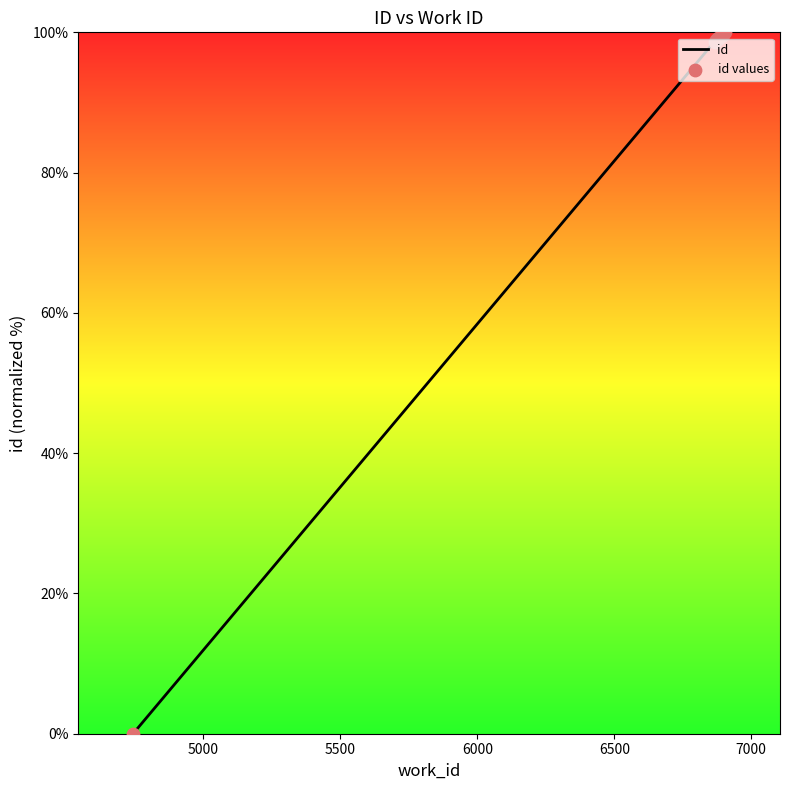

What is the difference between the maximum and minimum values?

100.0